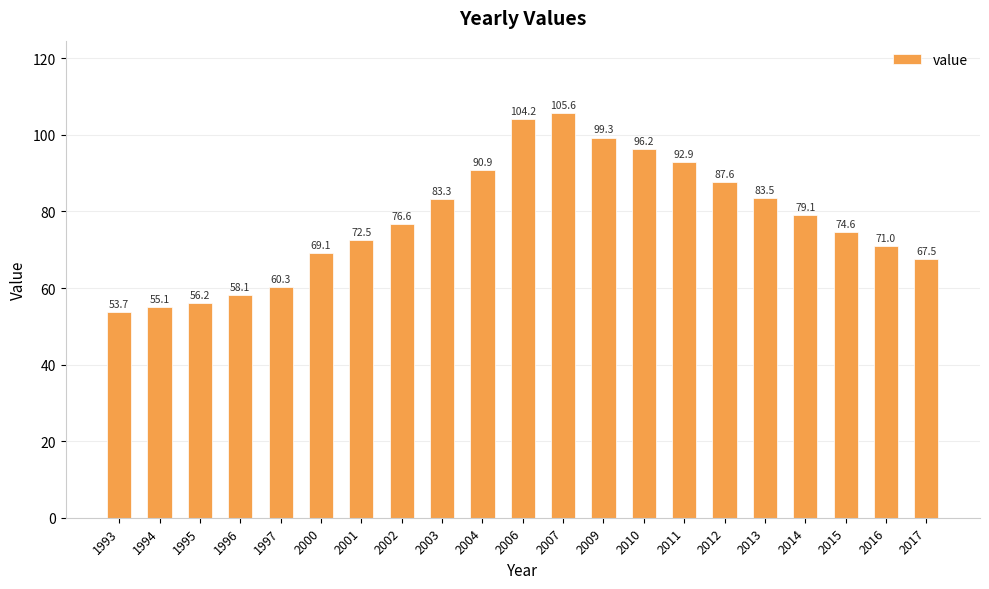

Approximately how many times larger is the value at 2015 compared to 2012?

0.9